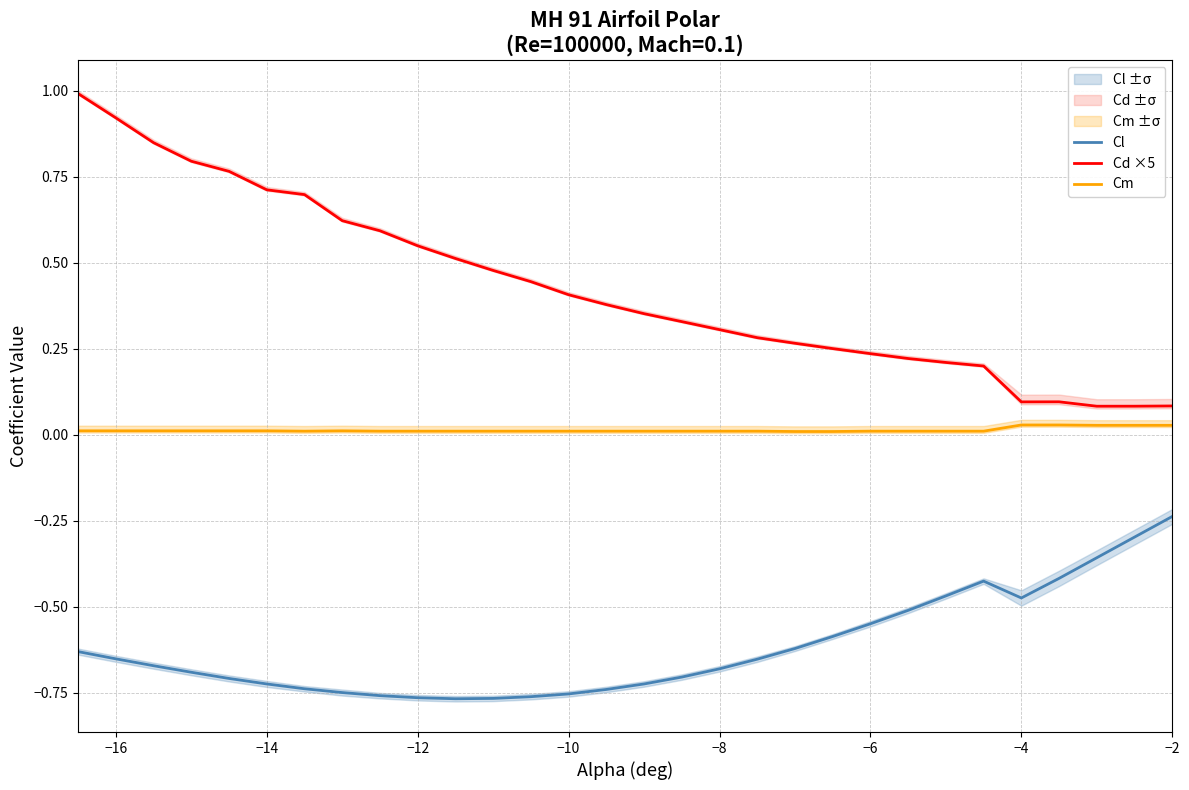

Which category has the highest value in the Cl series?

−2